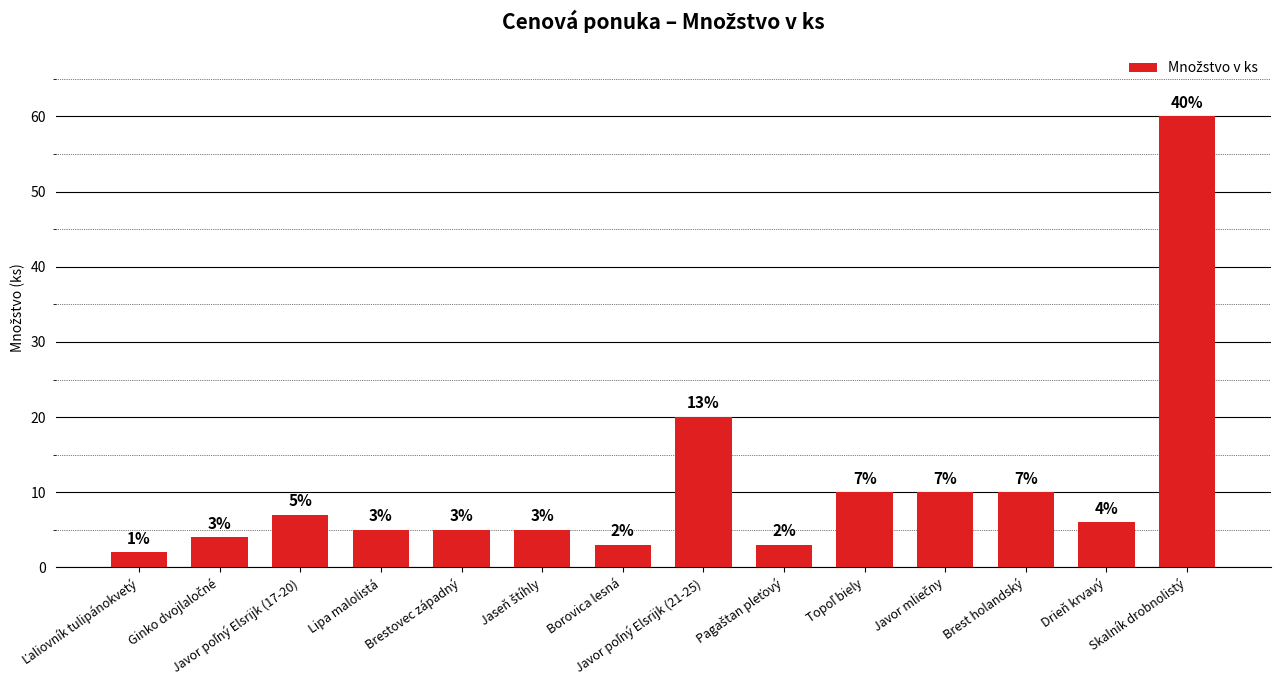

Approximately how many times larger is the value at Borovica lesná compared to Drieň krvavý?

0.5